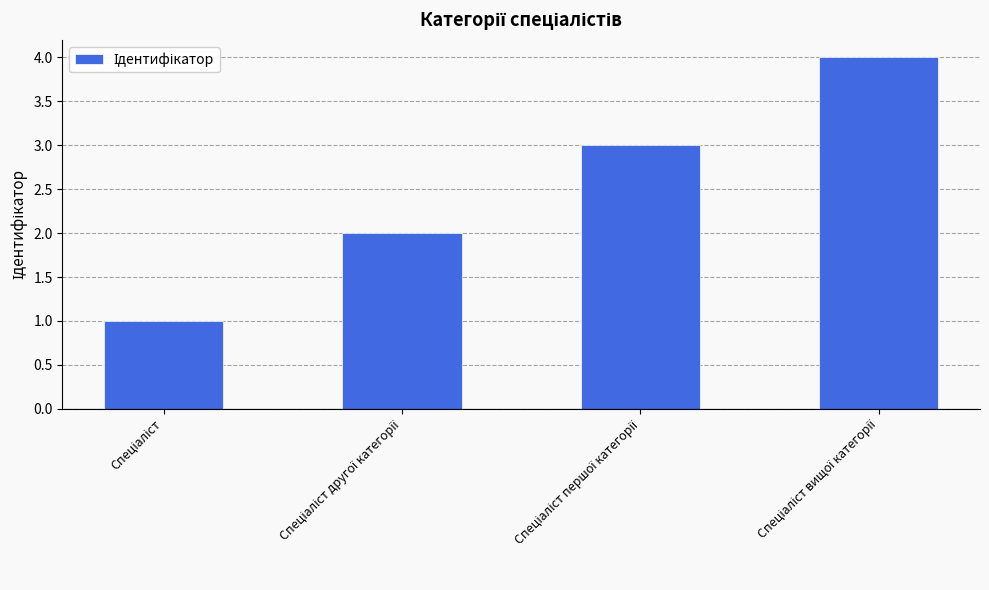

How many values are between 2 and 4?

3